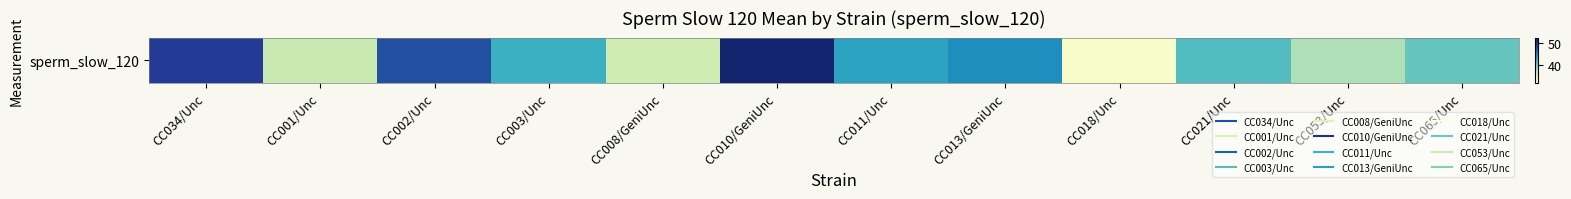

How many data points does each series have?

12